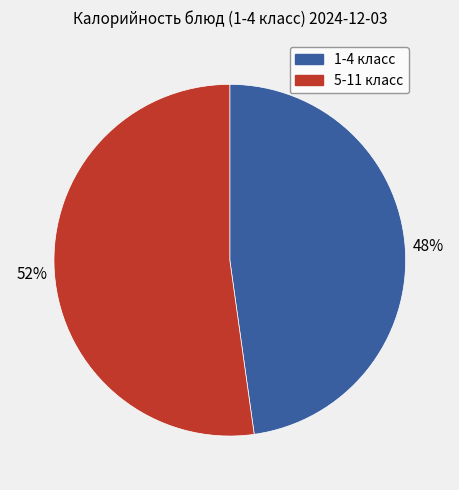

To the nearest percent, what is the average slice percentage?

50%